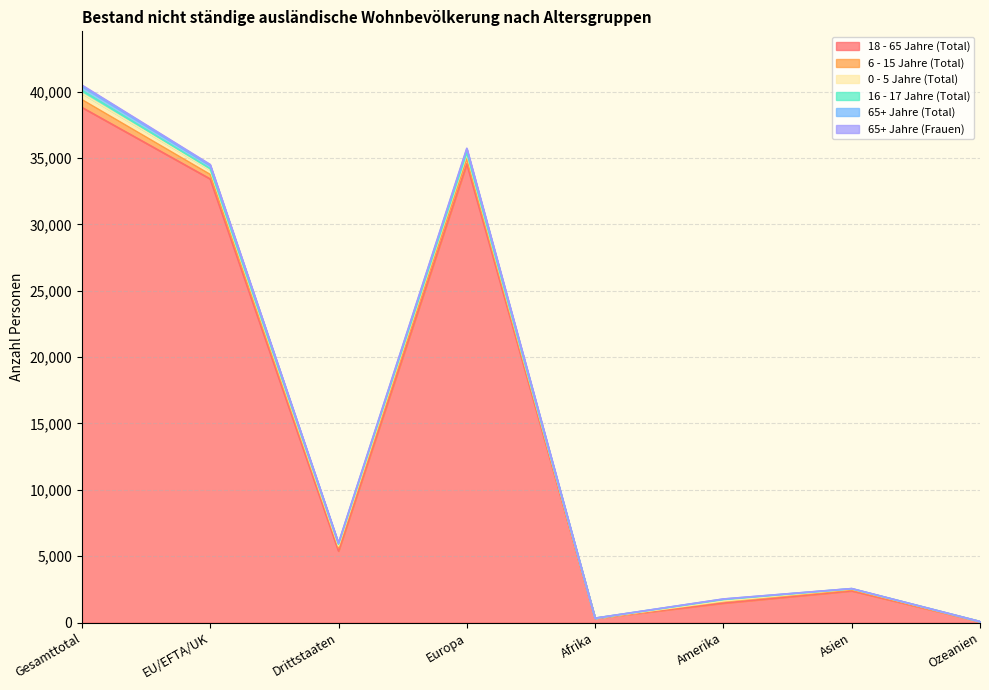

At which label does 18 - 65 Jahre (Total) reach its peak?

Gesamttotal